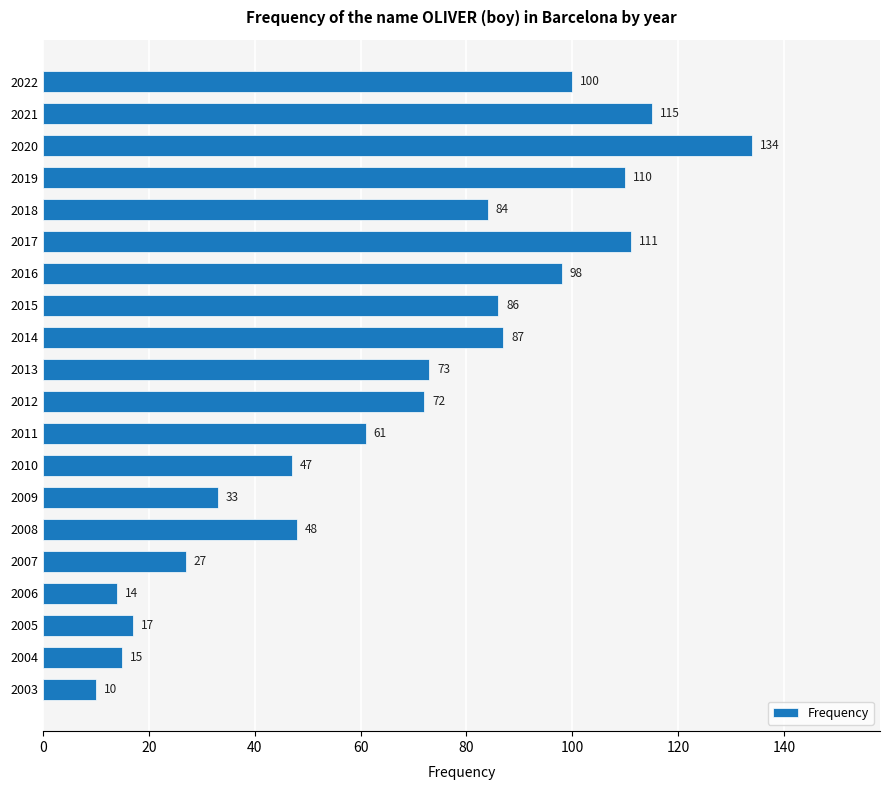

Reading top to bottom, list all the values displayed in this chart.

100	115	134	110	84	111	98	86	87	73	72	61	47	33	48	27	14	17	15	10